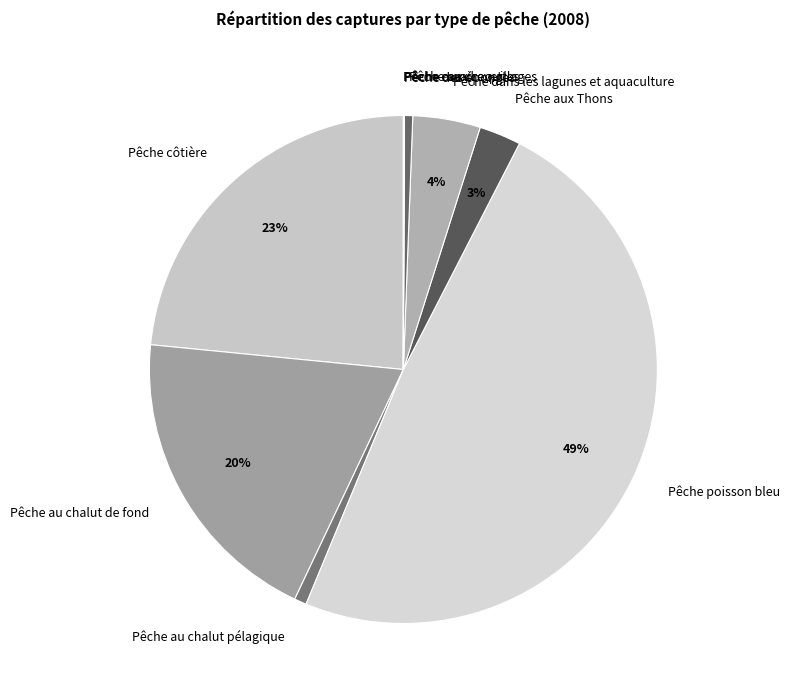

Combined, do Pêche aux coquillages and Pêche au chalut de fond account for over 50%?

No